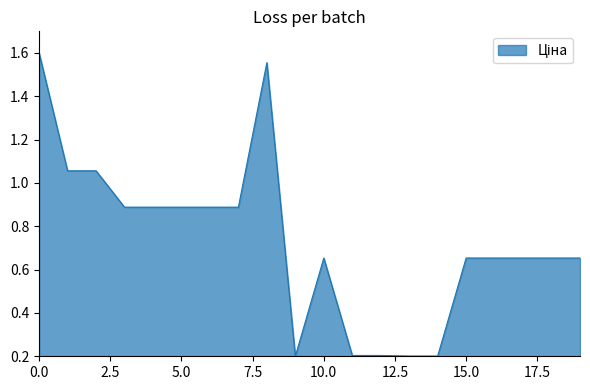

What is the minimum value shown in the chart?

0.2